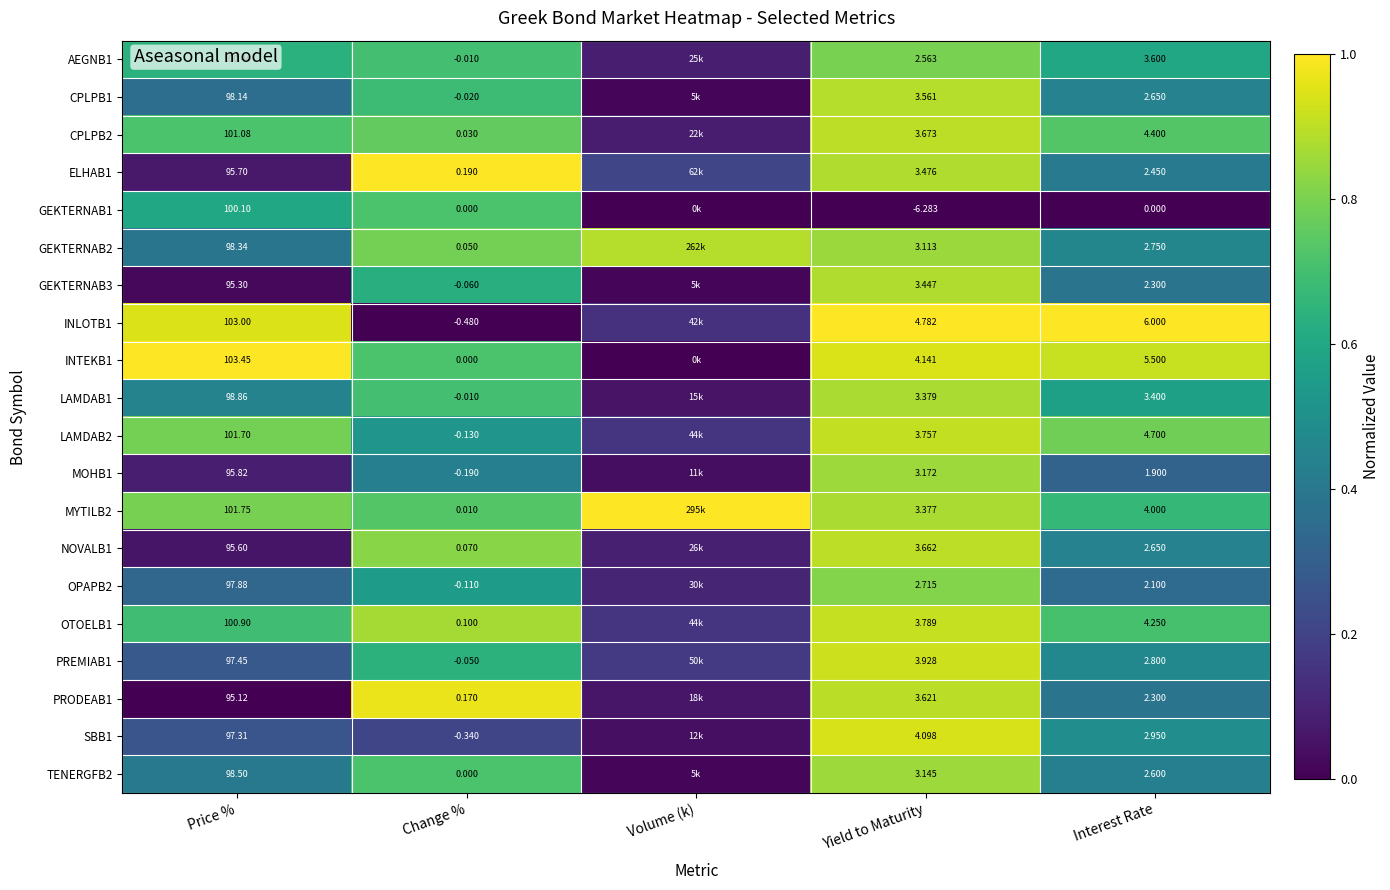

The value of LAMDAB1 at Interest Rate is 1.0. True or false?

False